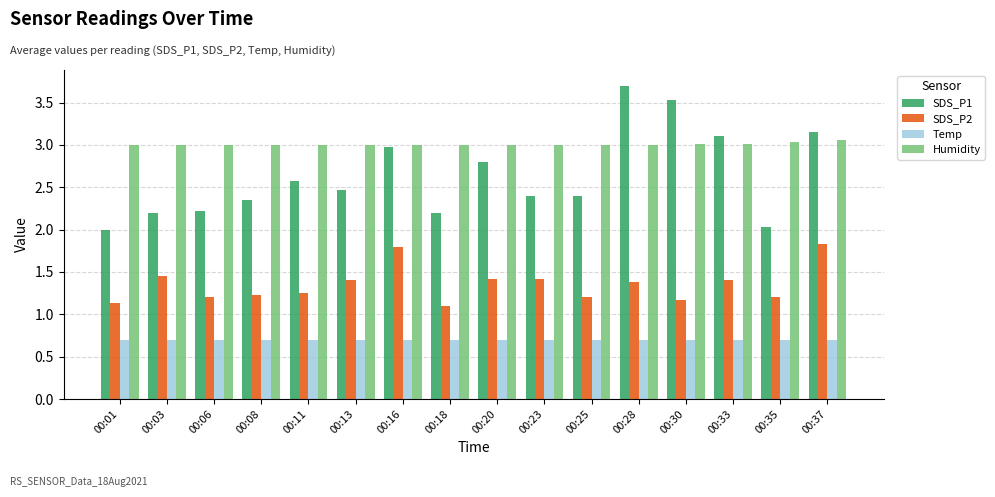

What is the smallest value displayed?

0.7